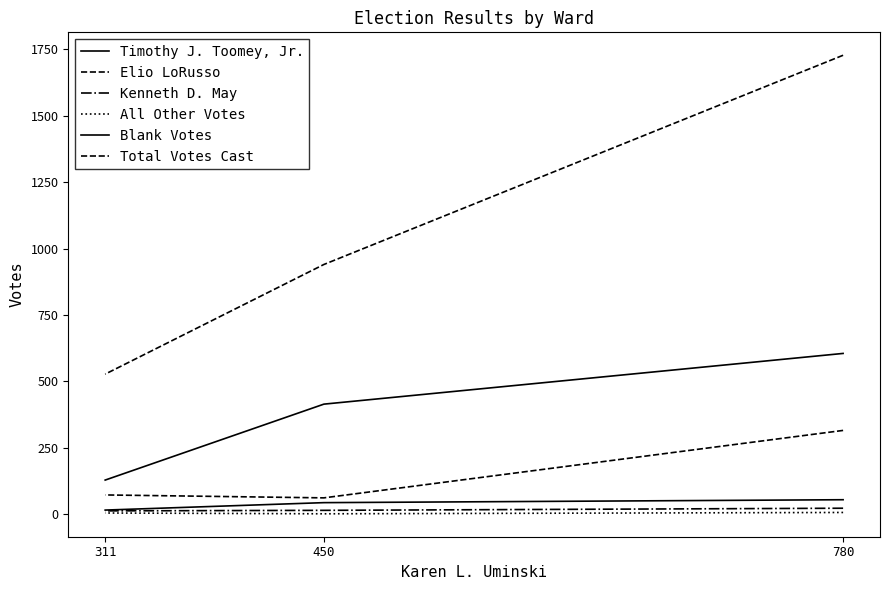

Count the All Other Votes values in the range 1 to 6.

3